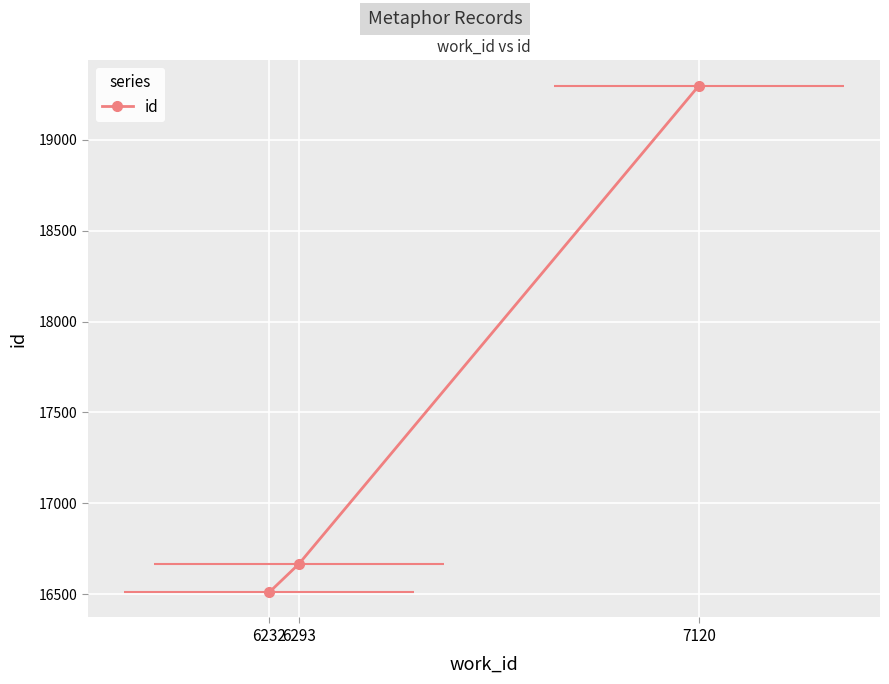

Is it true that the value at 7120 is 12277?

False